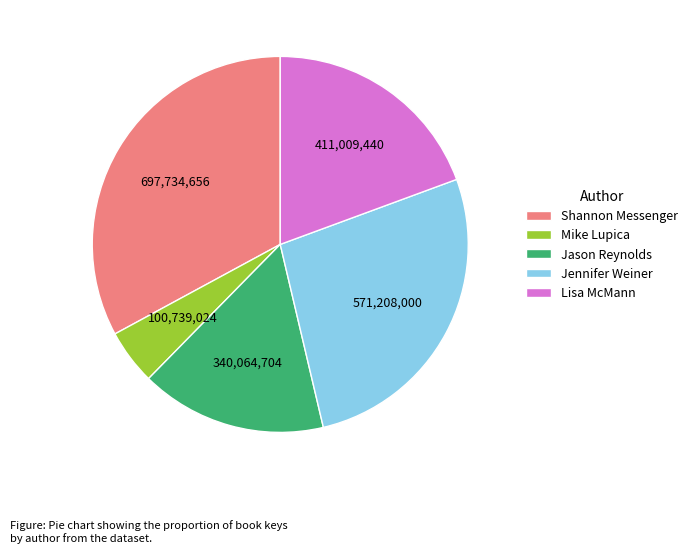

What is the ratio of the value at Jason Reynolds to the value at Lisa McMann?

0.8